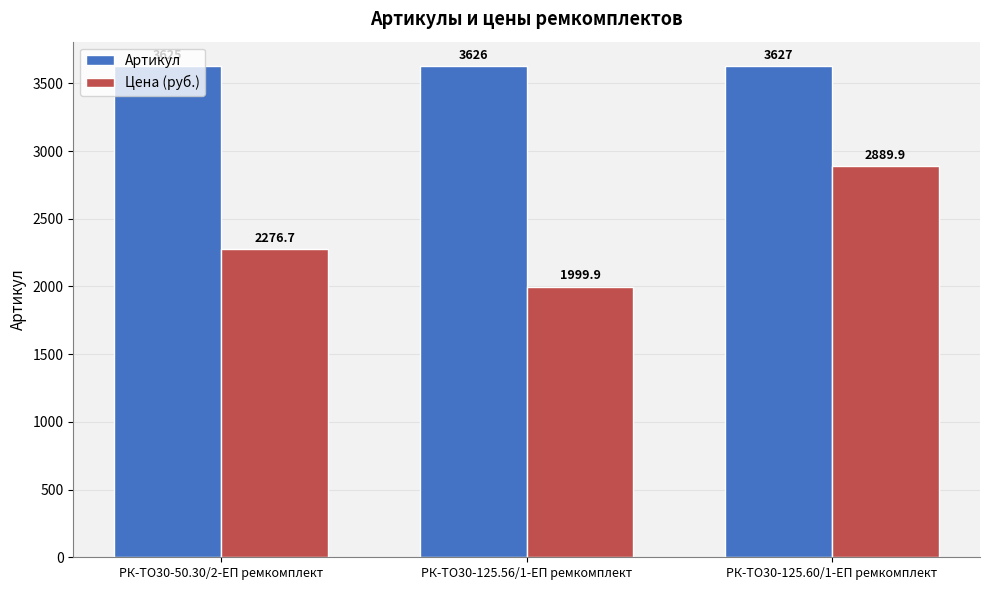

What is the average value of the Цена (руб.) series?

2388.8